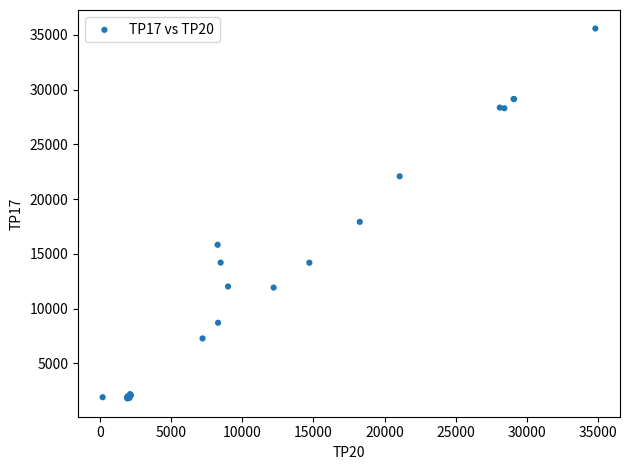

What Y value in the scatter plot is closest to 18695?

17920